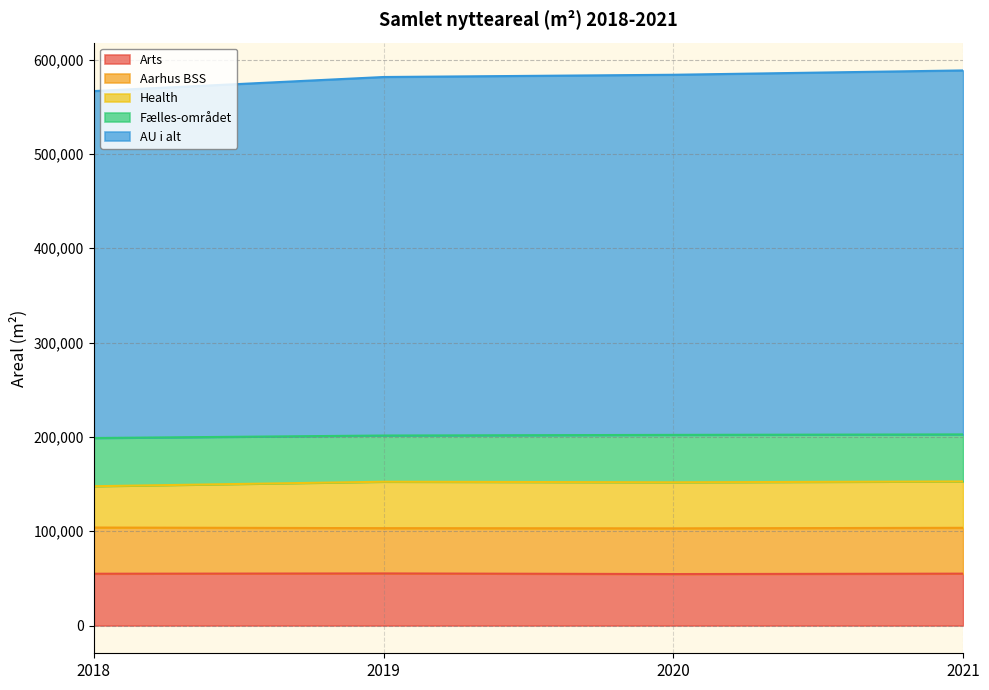

At which category does the chart reach its minimum across all series?

2020